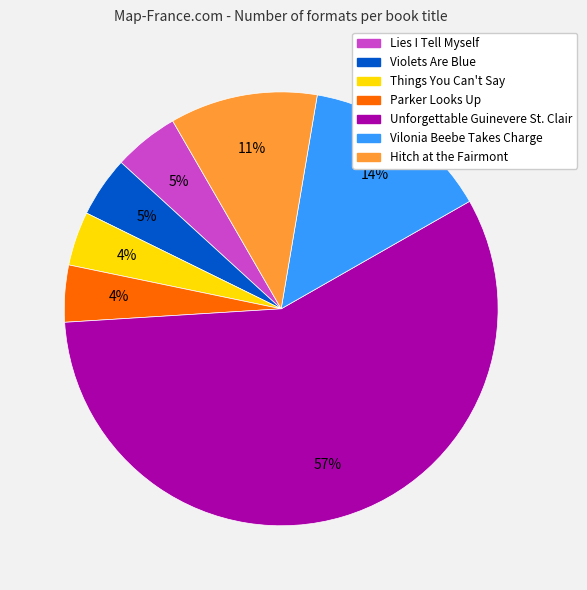

How many slices are in this pie chart?

7